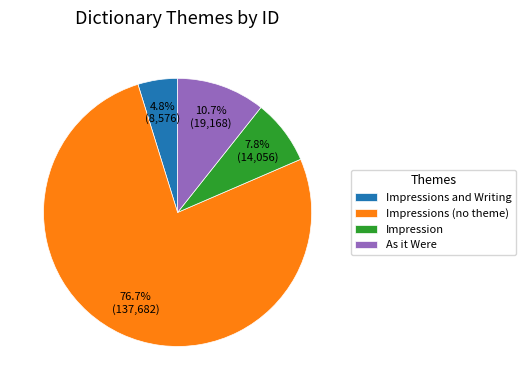

What is the largest slice in the pie chart?

Impressions (no theme)